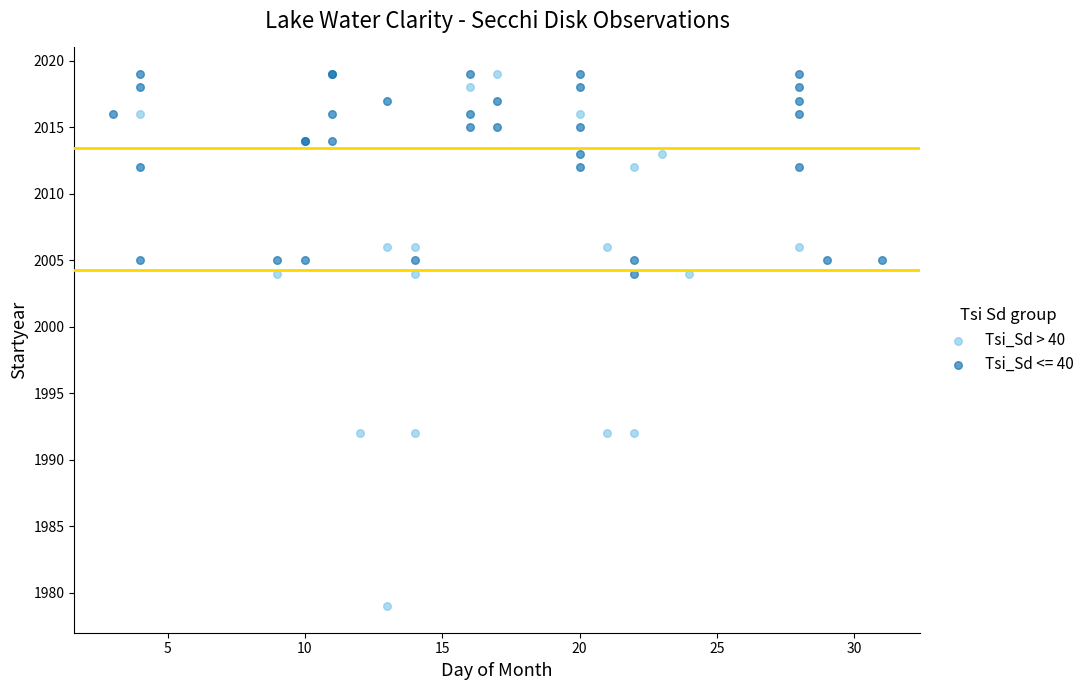

Which series reaches the minimum Y coordinate?

Tsi_Sd > 40